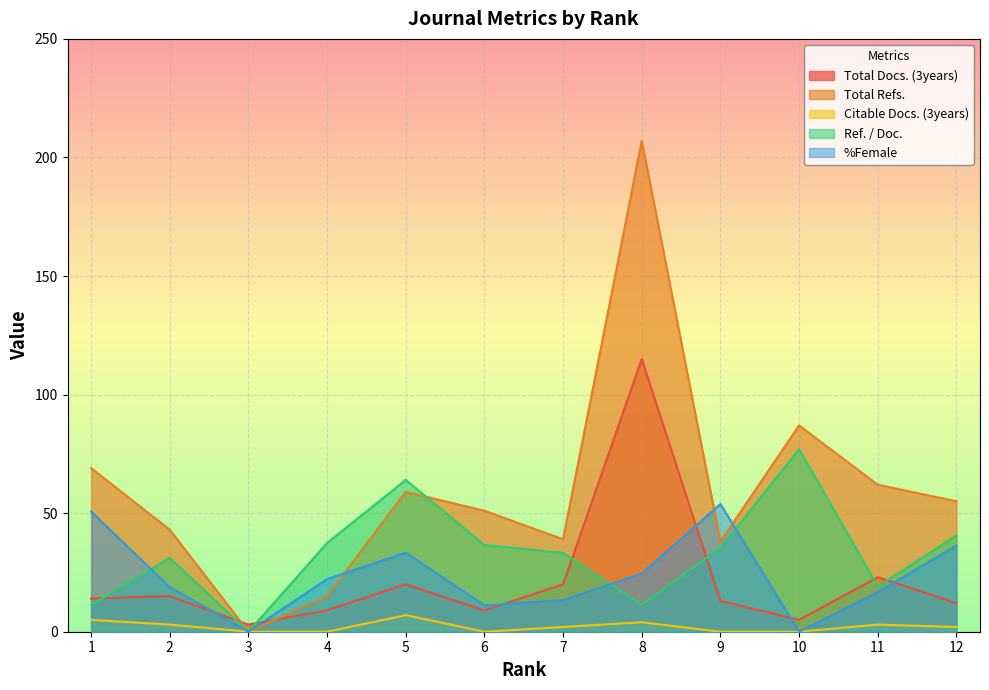

The value of Citable Docs. (3years) at 3 is 2.7. True or false?

False